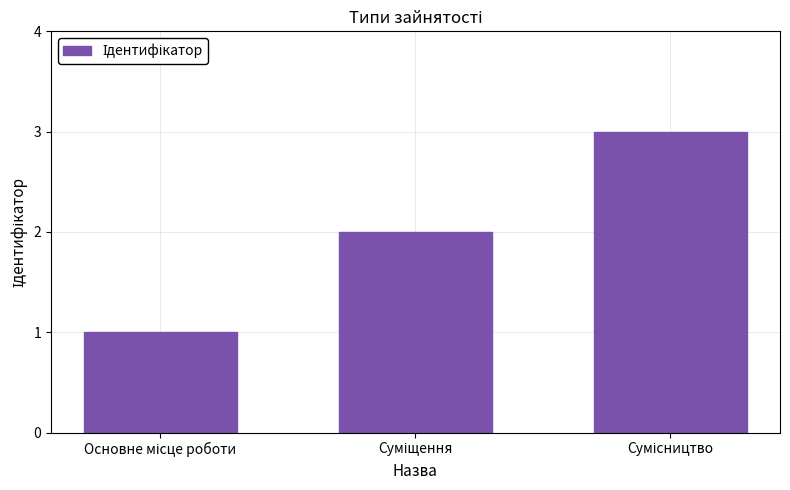

What is the maximum value shown in the chart?

3